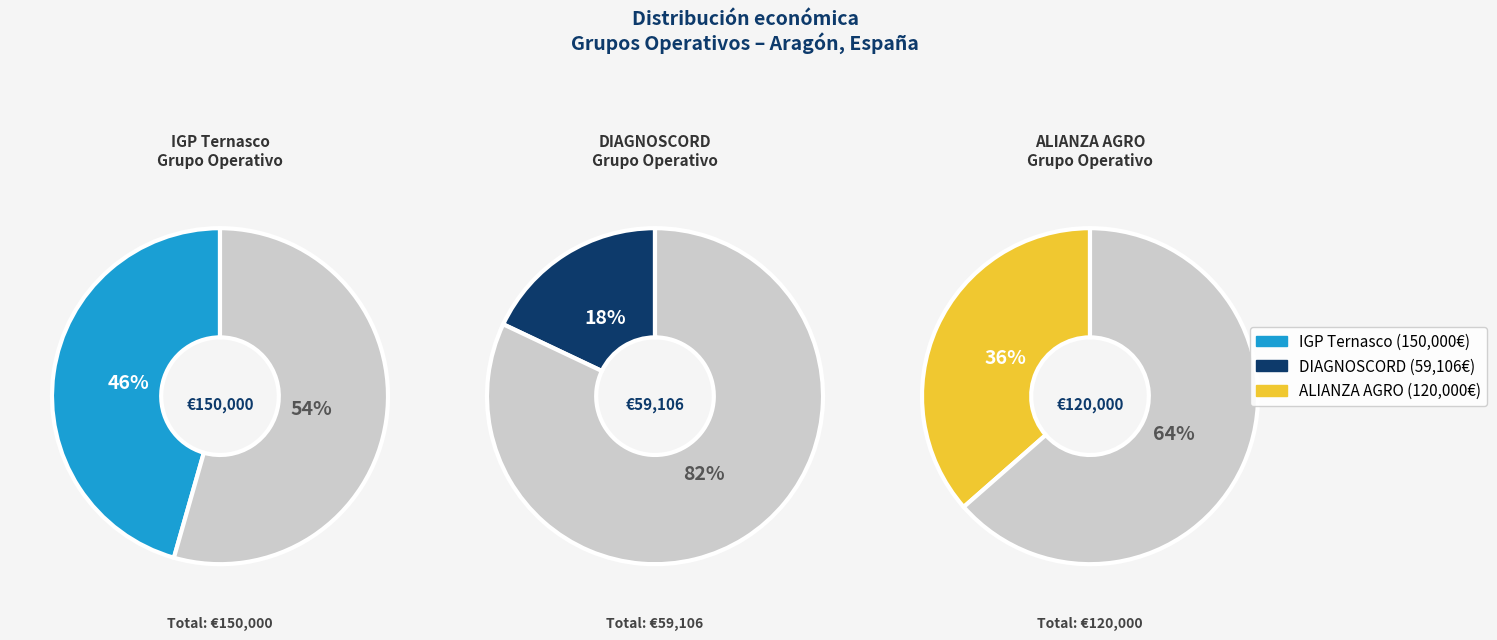

To the nearest percent, what is the difference between the largest and smallest slice percentages?

28%